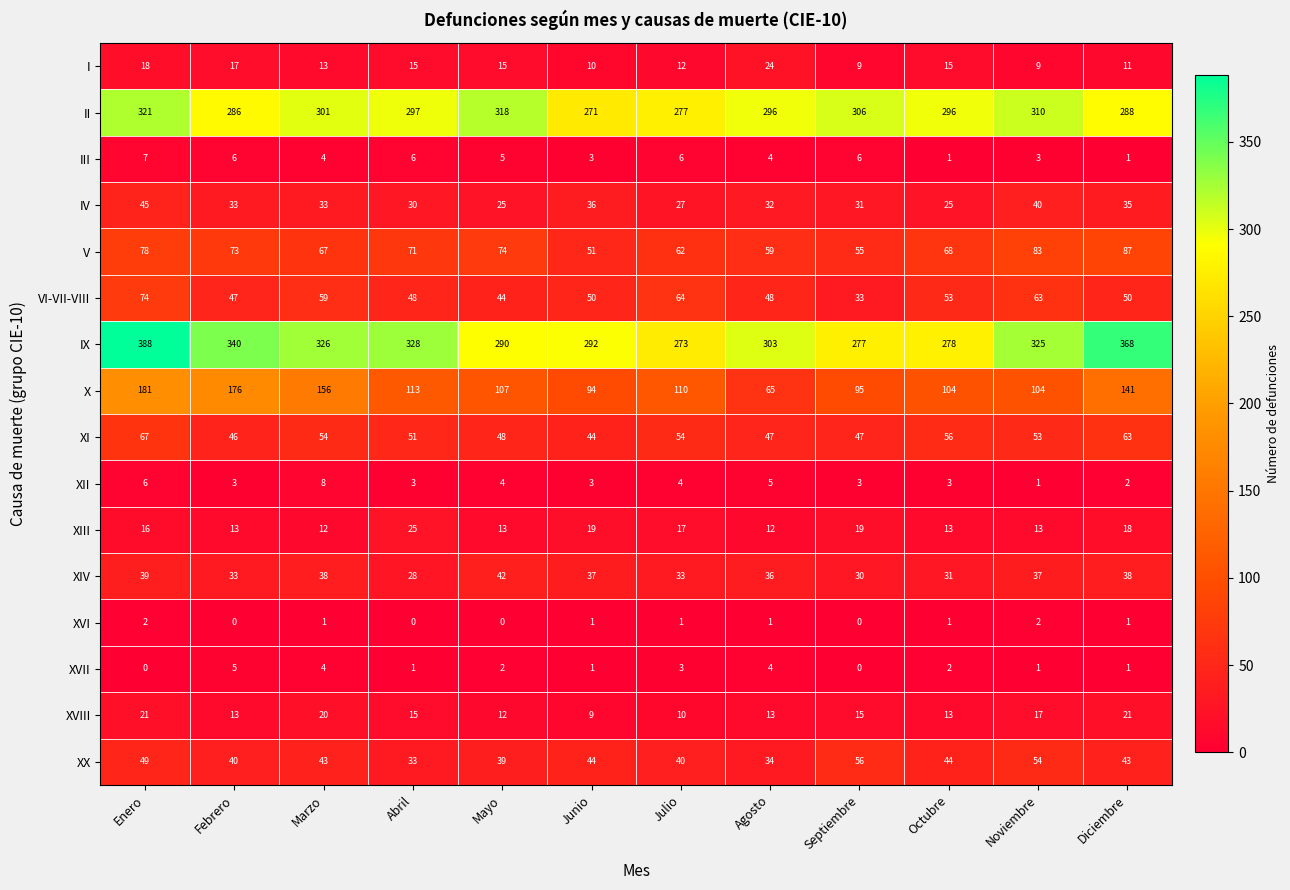

What is the sum of all XIV values?

422